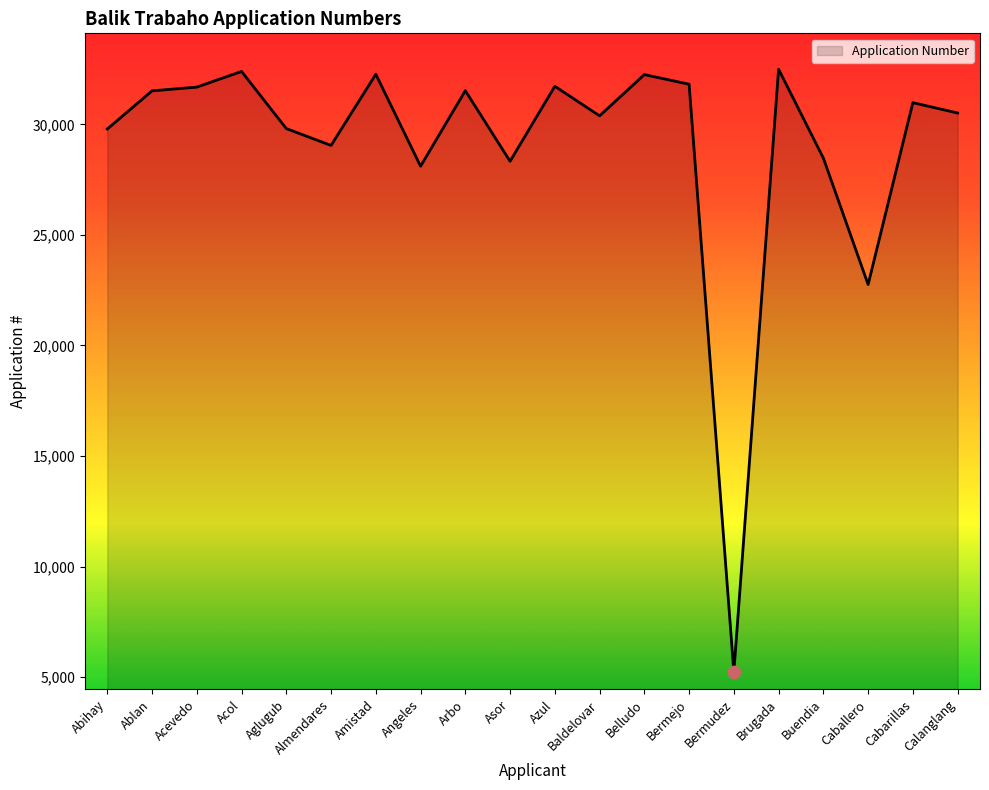

Approximately how many times larger is the value at Abihay compared to Almendares?

1.0